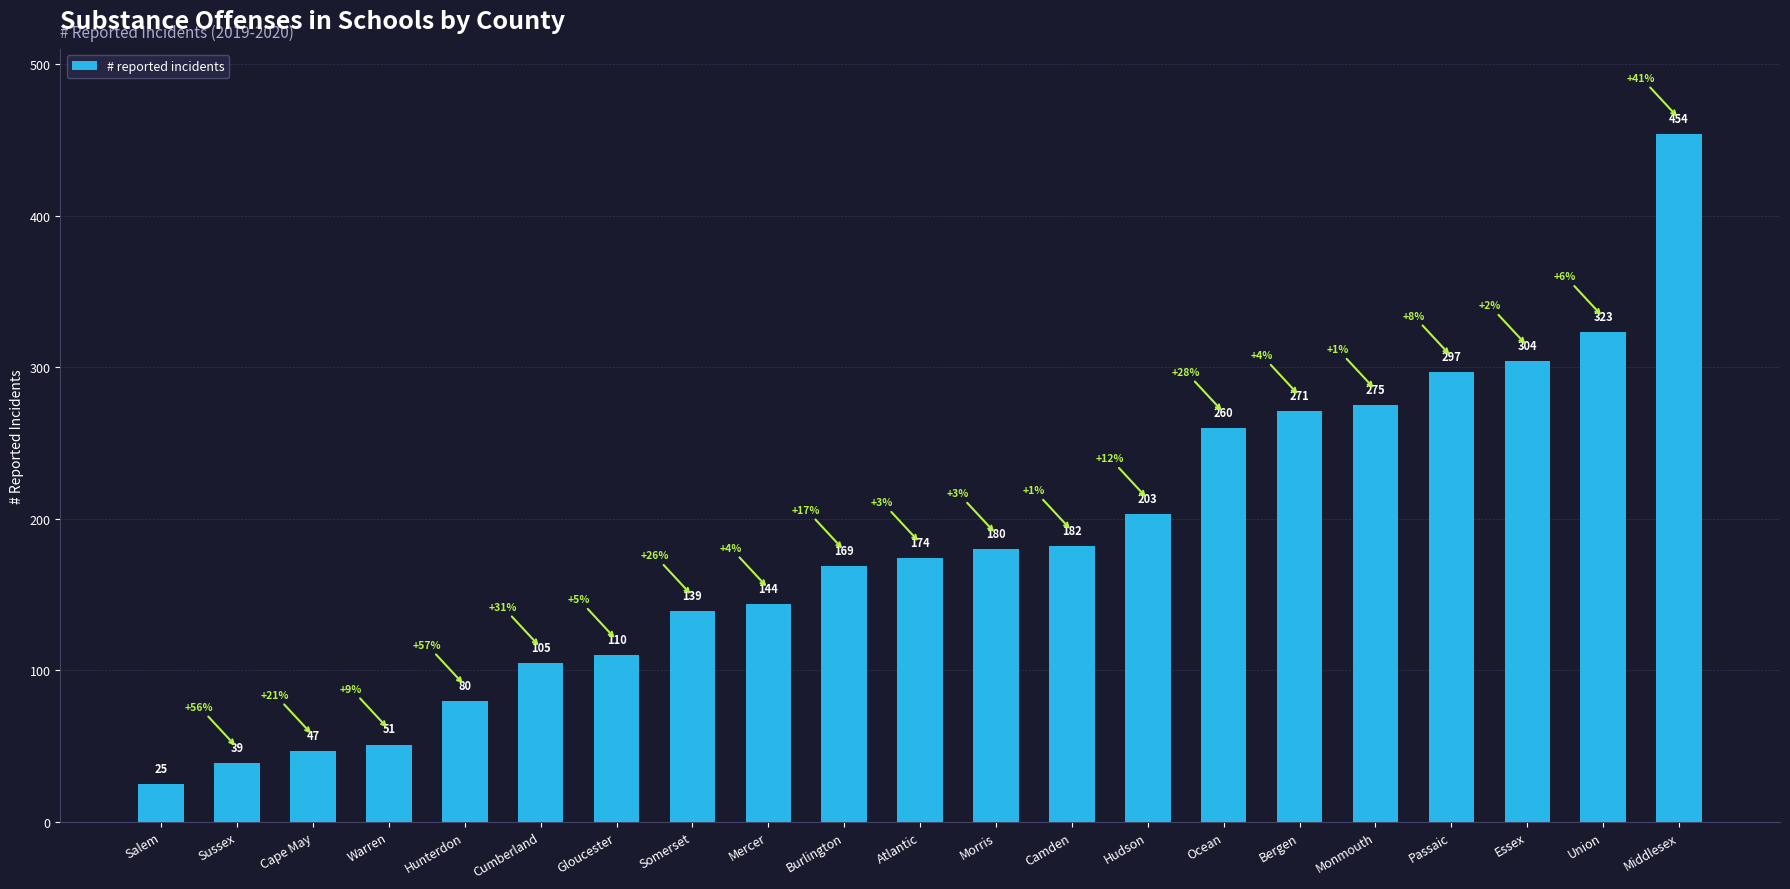

The value at Atlantic is 260. True or false?

False